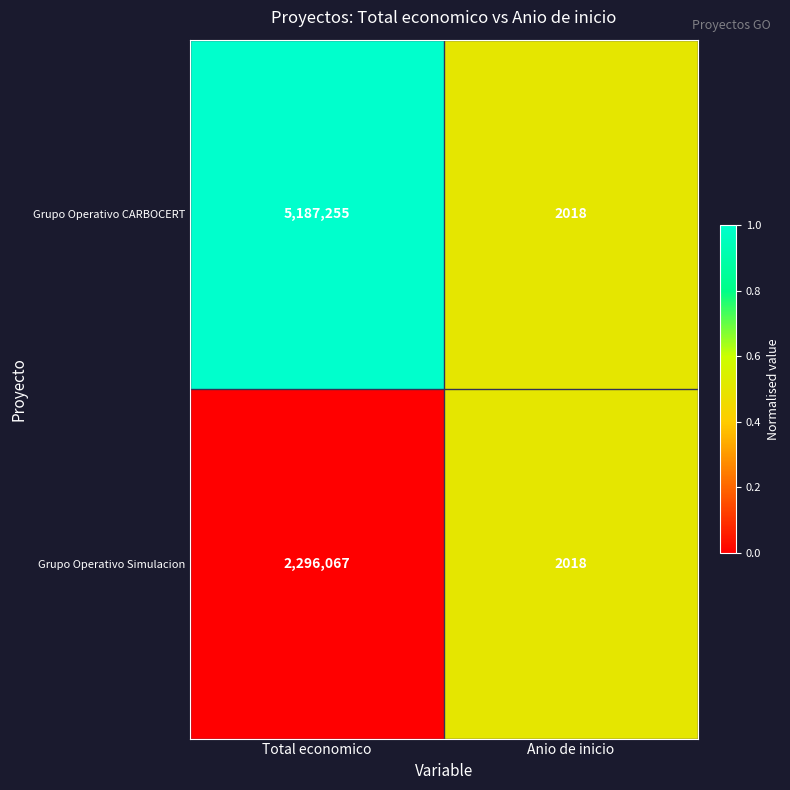

Reading right to left, list all the values displayed in this chart.

Grupo Operativo CARBOCERT: Anio de inicio=2018	Total economico=5187255
Grupo Operativo Simulacion: Anio de inicio=2018	Total economico=2296067